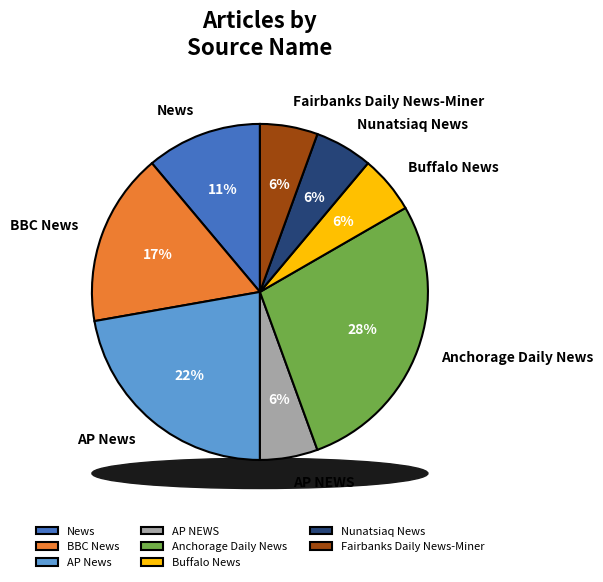

Which category has the biggest portion of the pie?

Anchorage Daily News